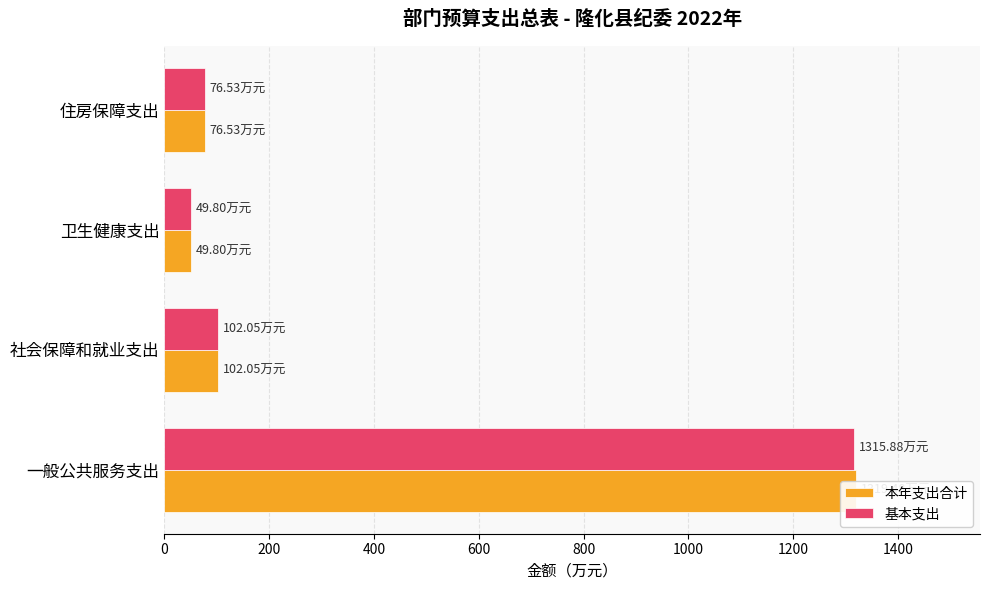

Rank the categories by 基本支出 value from highest to lowest.

0, 200, 600, 400